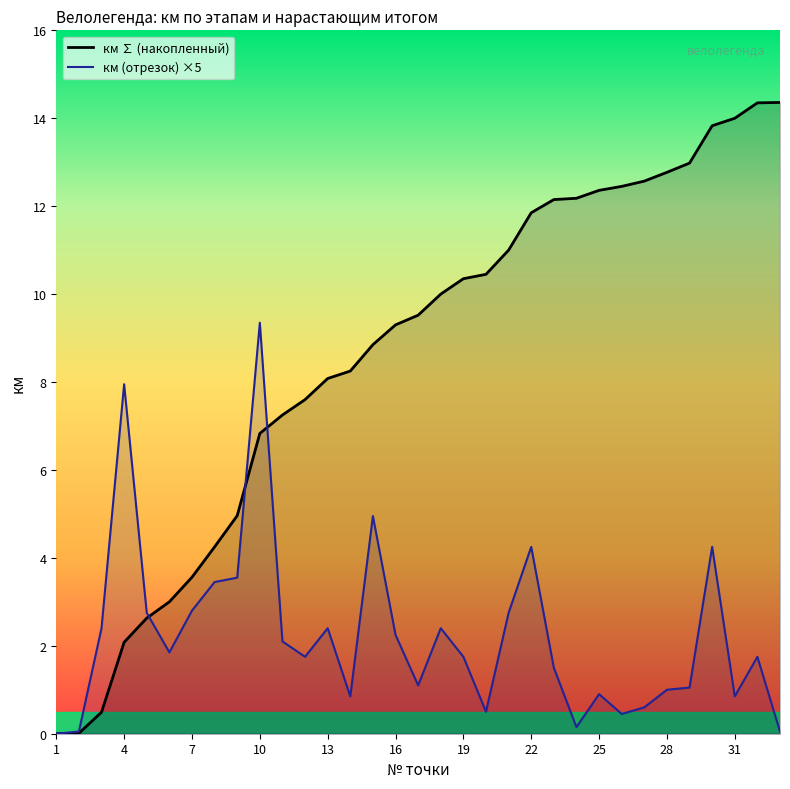

What is the difference between the highest and lowest values at 13?

5.7